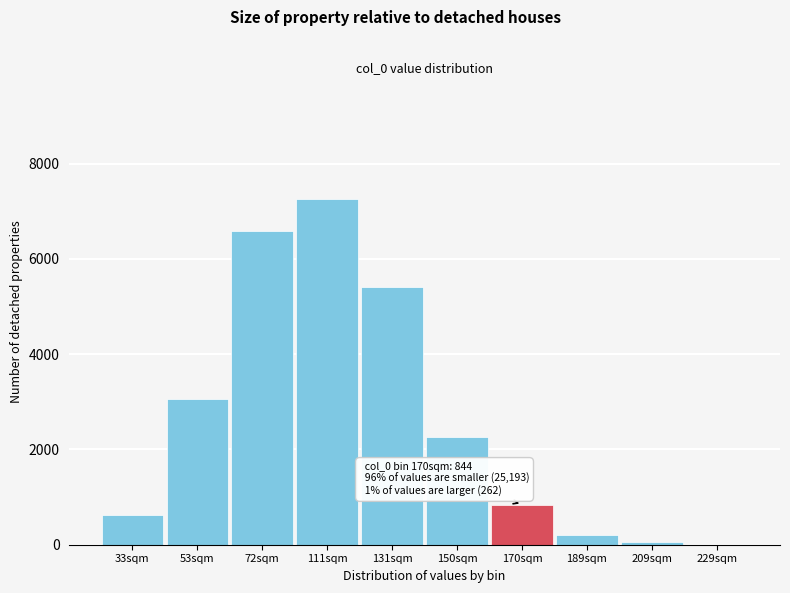

Reading right to left, extract all data points from this chart.

229sqm=3	209sqm=47	189sqm=212	170sqm=844	150sqm=2252	131sqm=5405	111sqm=7262	72sqm=6588	53sqm=3064	33sqm=622